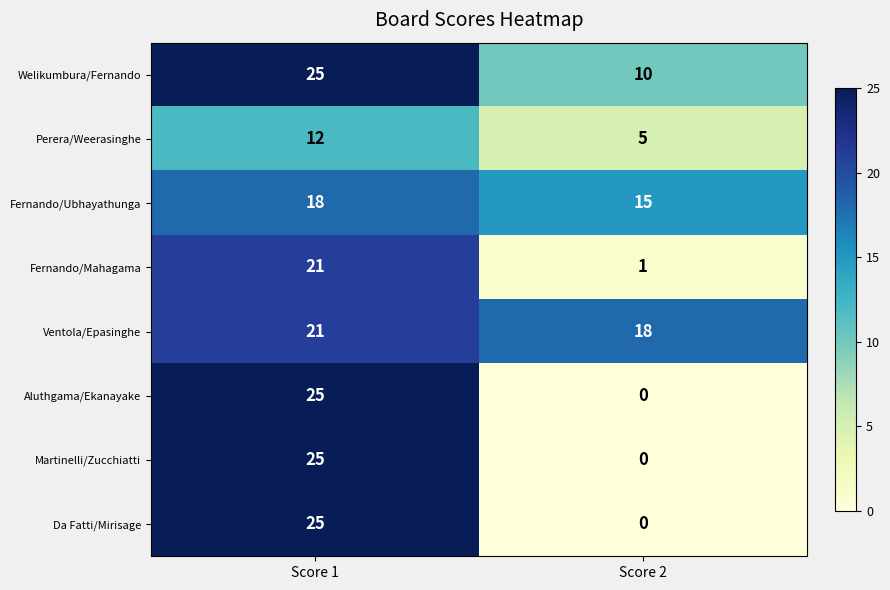

What is the total value across all series at Score 1?

172